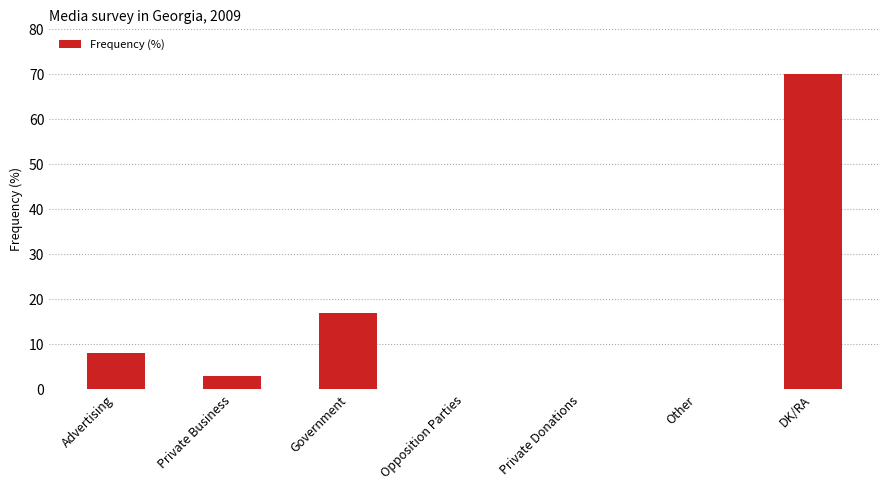

Count the number of data series in this chart.

1